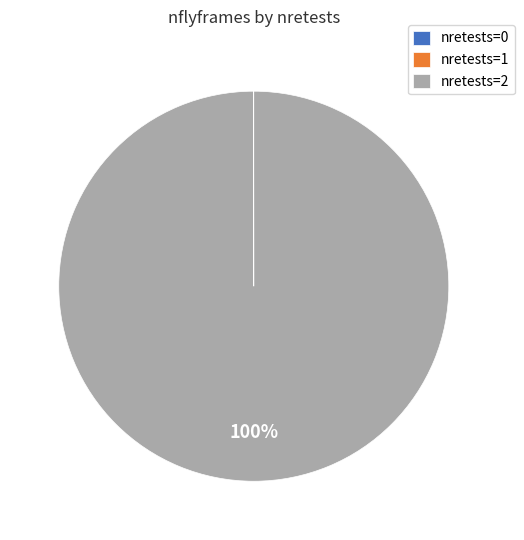

To the nearest percent, what is the difference between the largest and smallest slice percentages?

100%